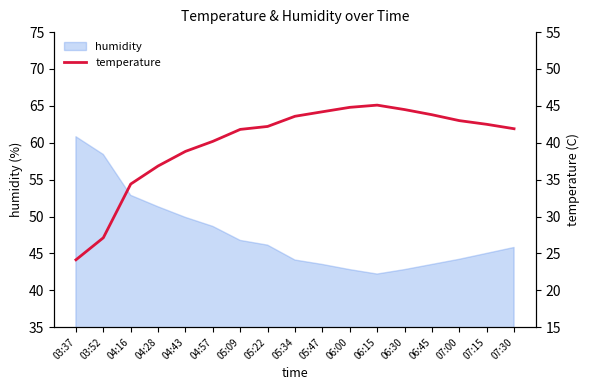

What is the sum of all values?

678.9